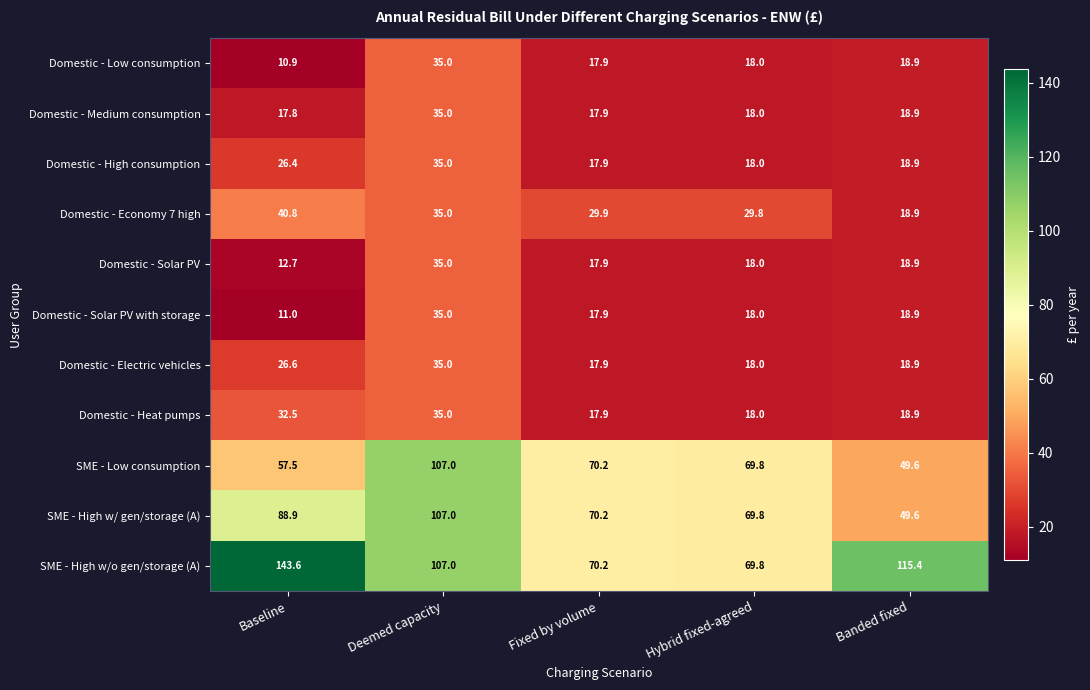

How many data points in Domestic - Solar PV with storage are less than 18?

2